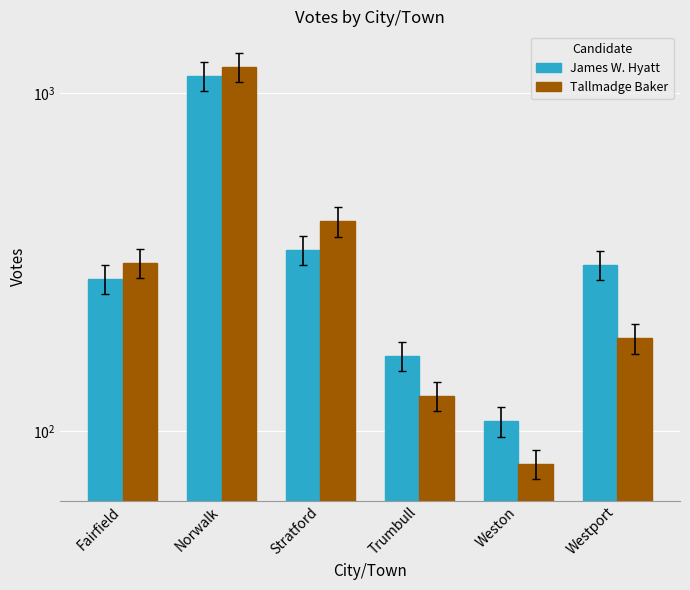

What is the value of the Tallmadge Baker bar at the 6th from the left?

188